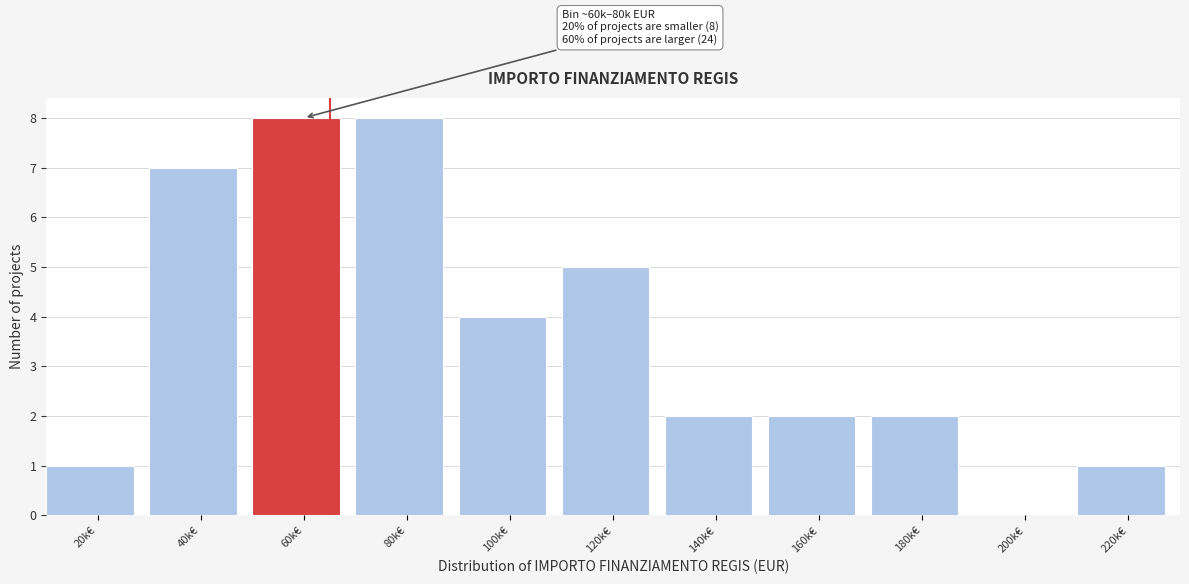

Reading right to left, transcribe all the data shown in this chart.

220k€=1	200k€=0	180k€=2	160k€=2	140k€=2	120k€=5	100k€=4	80k€=8	60k€=8	40k€=7	20k€=1